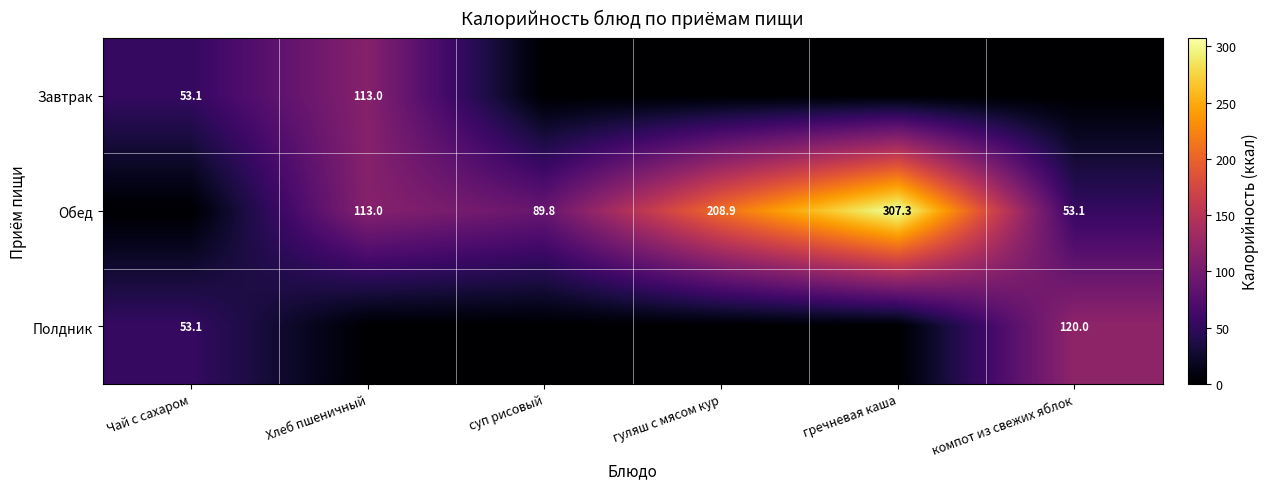

The Завтрак series shows 24.3 at Чай с сахаром. True or false?

False